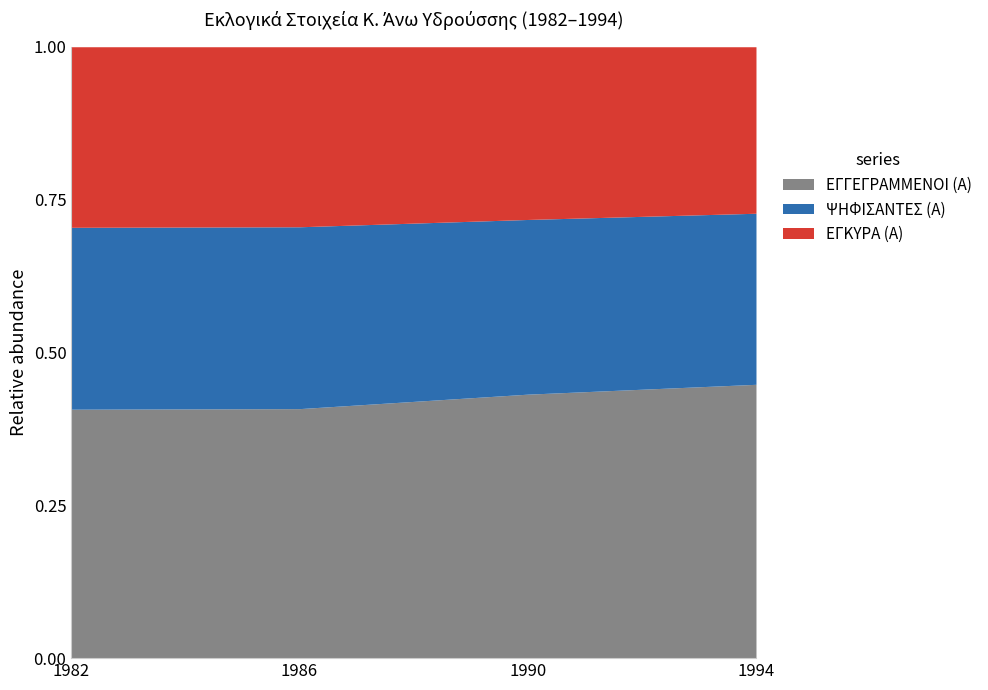

True or false: ΕΓΓΕΓΡΑΜΜΕΝΟΙ (Α) has a value of 0.7 at 1982.

False